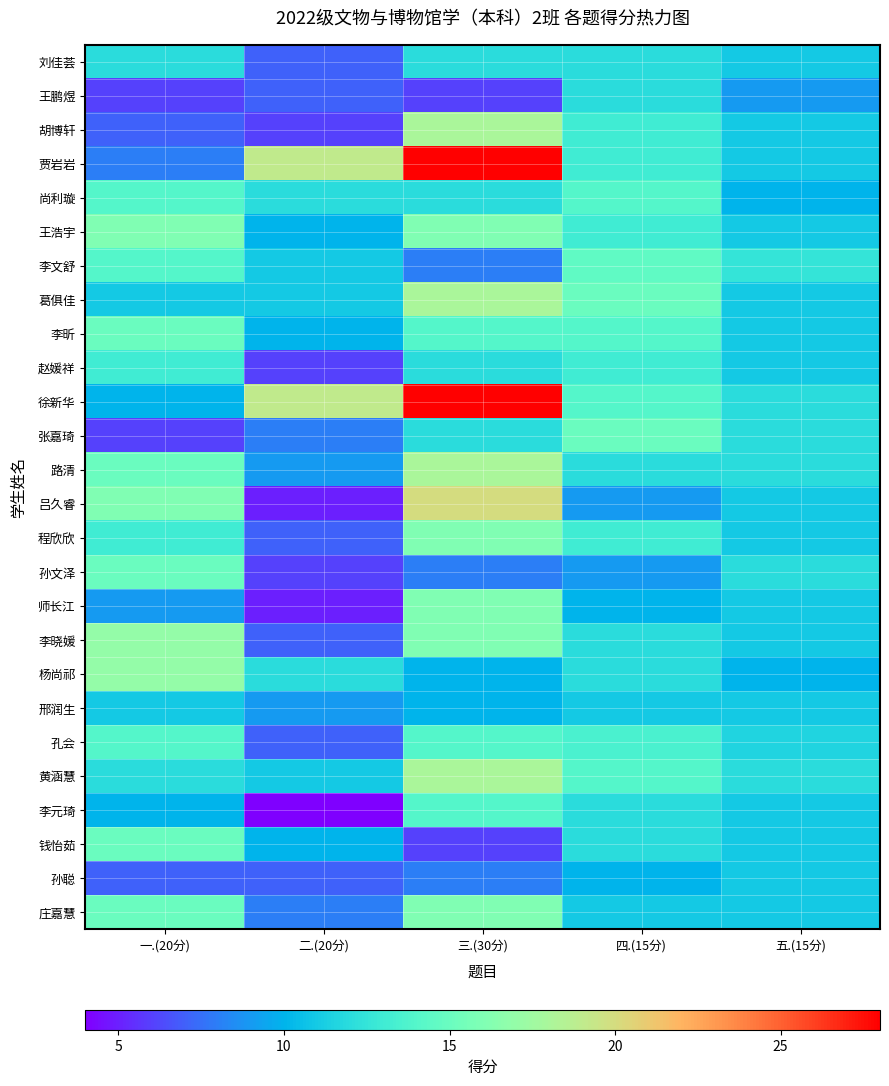

Which series has the largest total across all categories?

徐新华